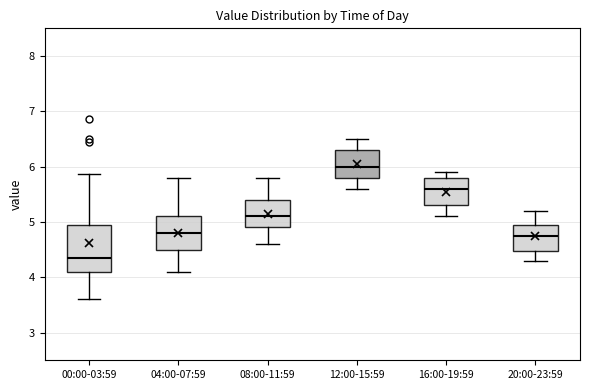

Reading left to right, transcribe this box plot: for each box, give where its median line is, the range the box spans, and where its two whiskers end, as read against the y-axis. The values are not printed on the chart, so give them approximately, as read against the axis.

00:00-03:59: median 4.4, box 4.1 to 4.9, whiskers 3.6 to 5.9
04:00-07:59: median 4.8, box 4.5 to 5.1, whiskers 4.1 to 5.8
08:00-11:59: median 5.1, box 4.9 to 5.4, whiskers 4.6 to 5.8
12:00-15:59: median 6.0, box 5.8 to 6.3, whiskers 5.6 to 6.5
16:00-19:59: median 5.6, box 5.3 to 5.8, whiskers 5.1 to 5.9
20:00-23:59: median 4.8, box 4.5 to 5.0, whiskers 4.3 to 5.2